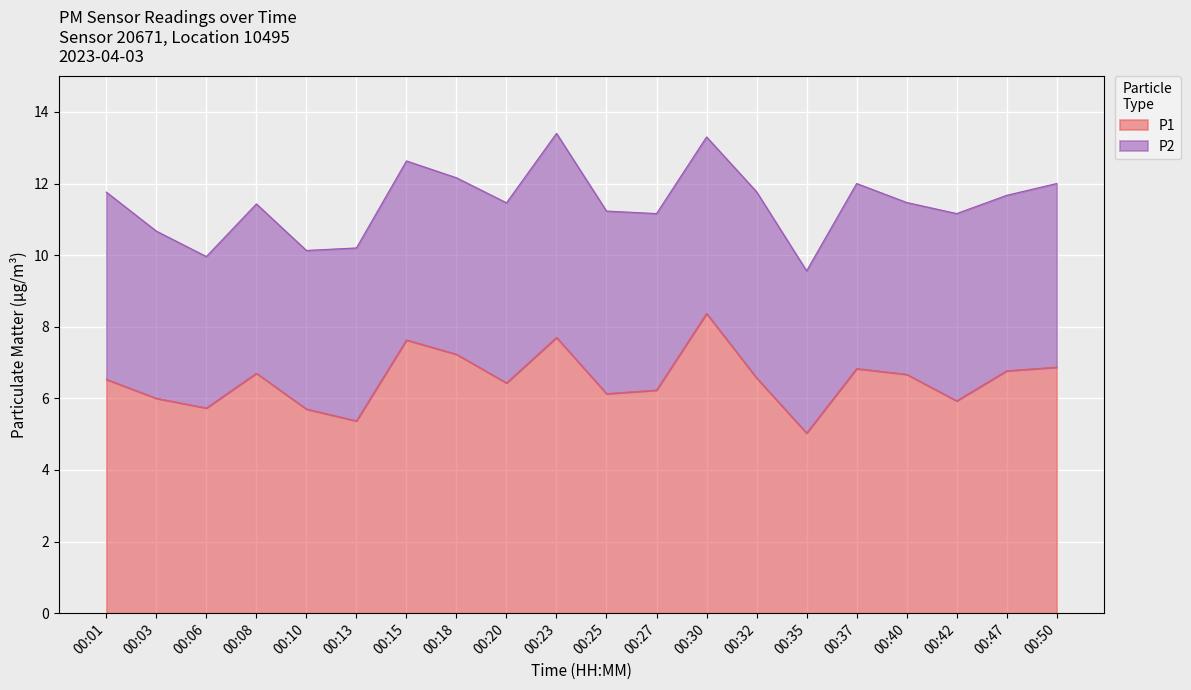

List the labels in order of value, smallest first.

00:35, 00:13, 00:10, 00:06, 00:42, 00:03, 00:25, 00:27, 00:20, 00:01, 00:32, 00:40, 00:08, 00:47, 00:37, 00:50, 00:18, 00:15, 00:23, 00:30